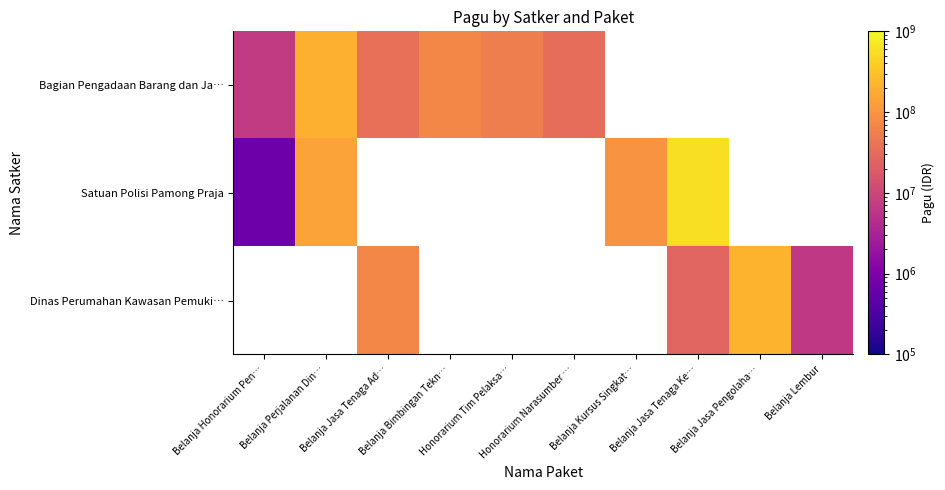

What is the difference between the maximum and minimum values in the Bagian Pengadaan Barang dan Ja… series?

196137000.0